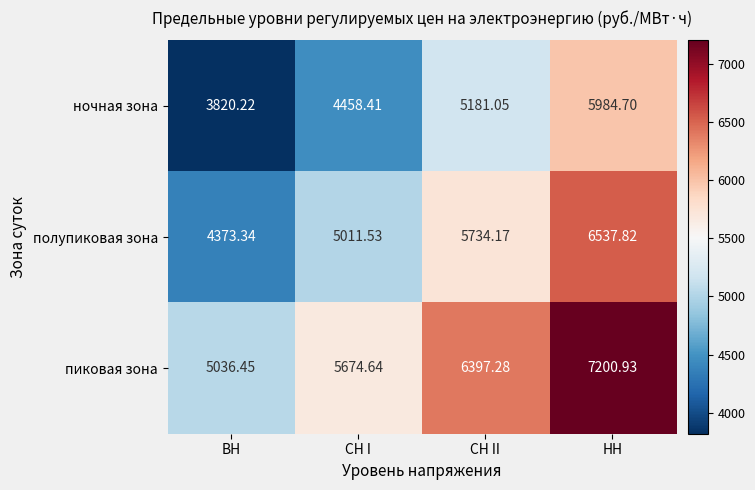

At ВН, list the series in order from largest to smallest.

пиковая зона, полупиковая зона, ночная зона